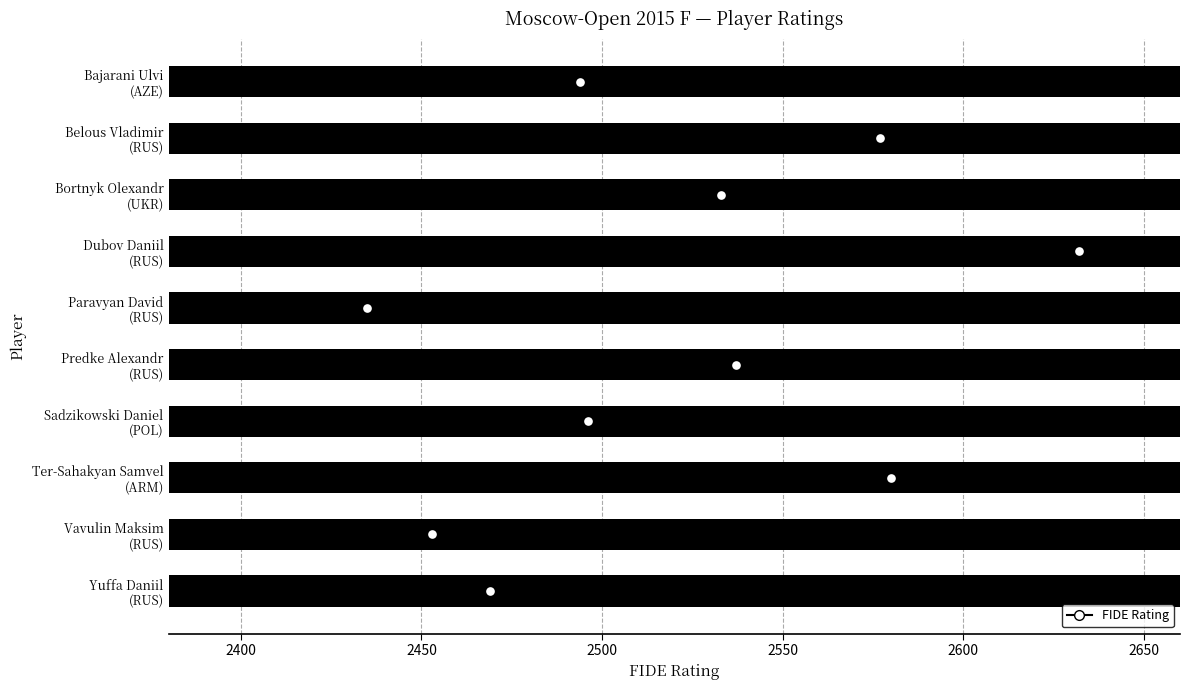

Which has a higher value, Bajarani Ulvi (AZE) or Ter-Sahakyan Samvel (ARM)?

Ter-Sahakyan Samvel (ARM)